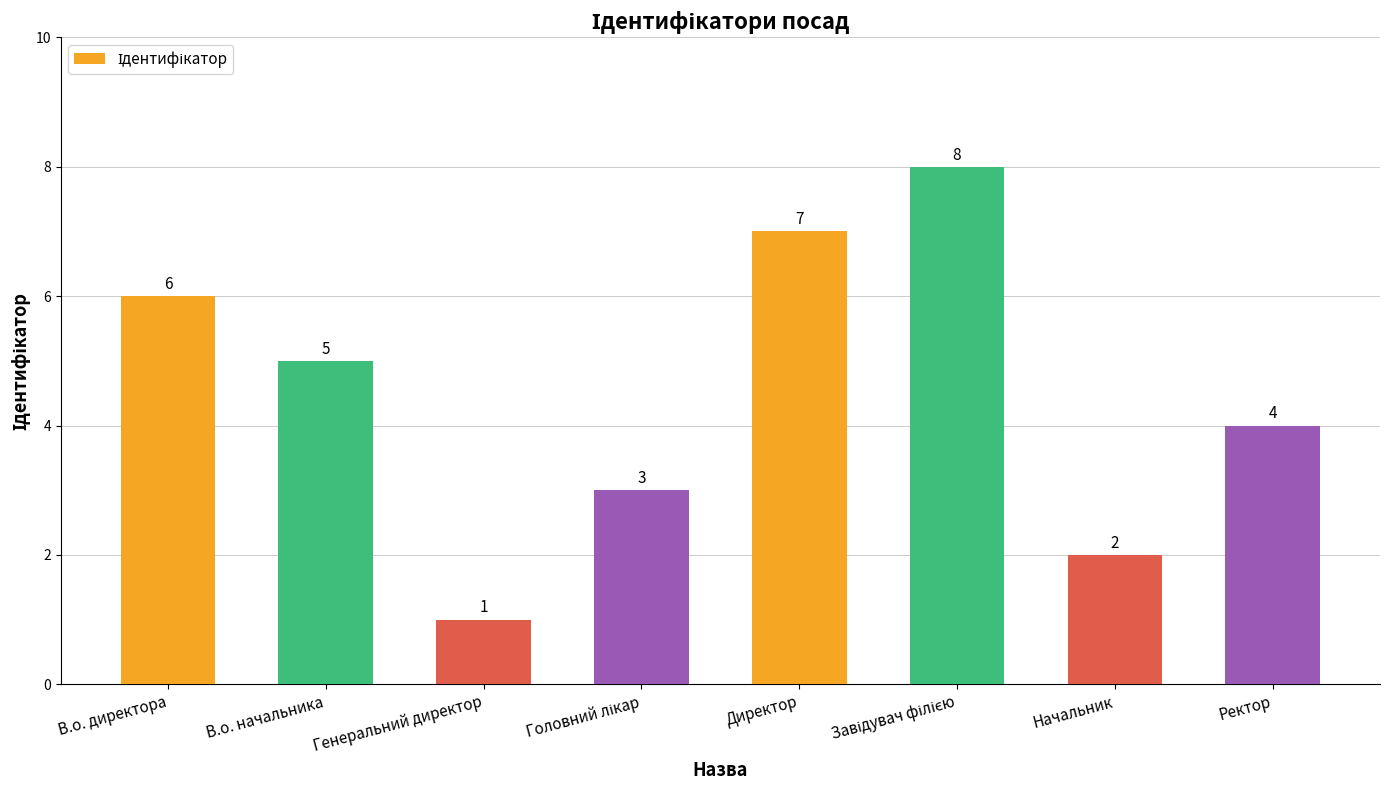

The chart shows a value of 5 at В.о. начальника. True or false?

True